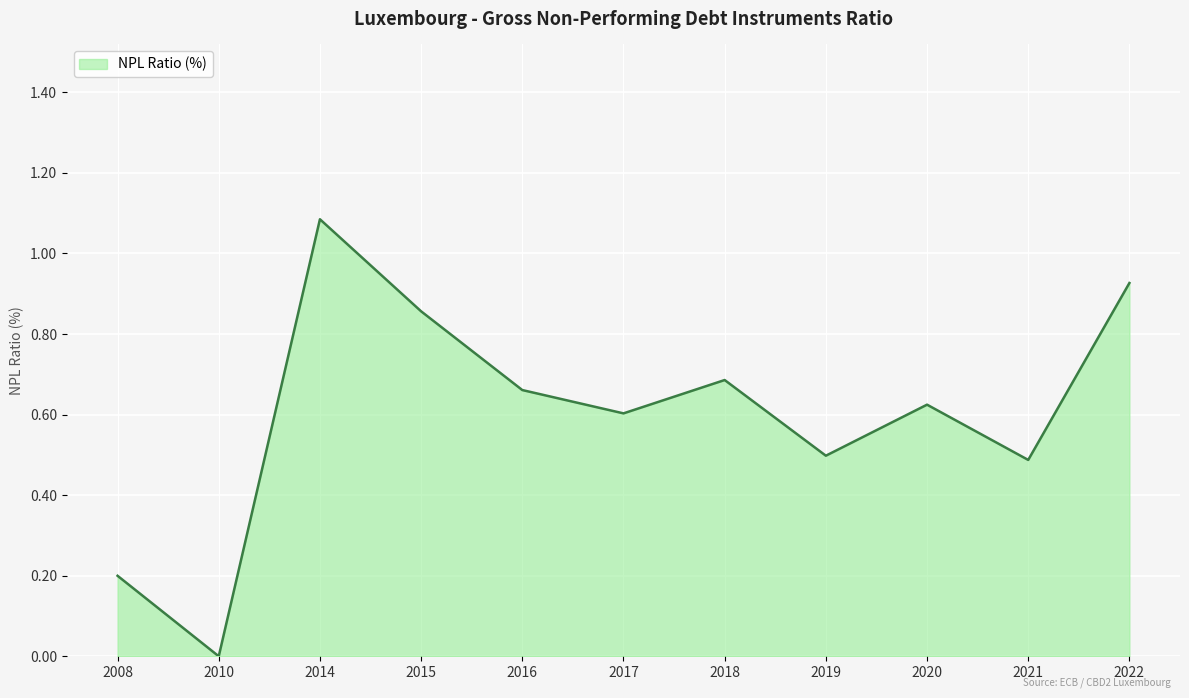

Which has a higher value, 2008 or 2021?

2021